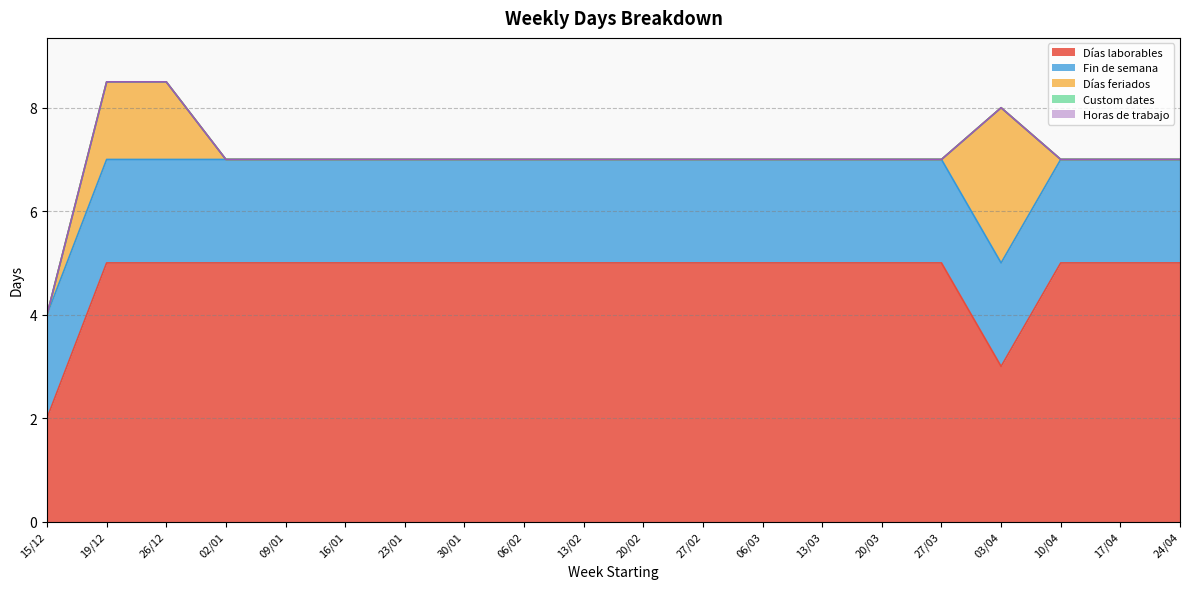

Count the number of categories in the chart.

20